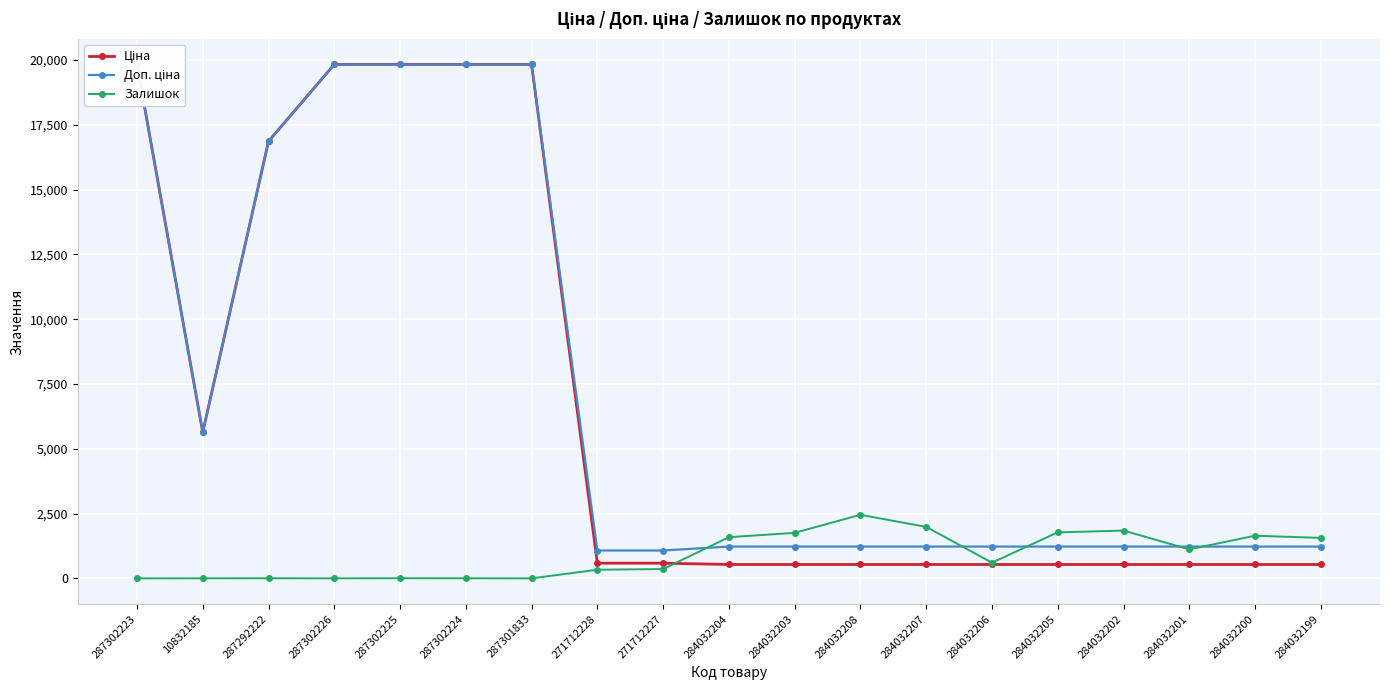

Which series has the largest range (max minus min)?

Ціна